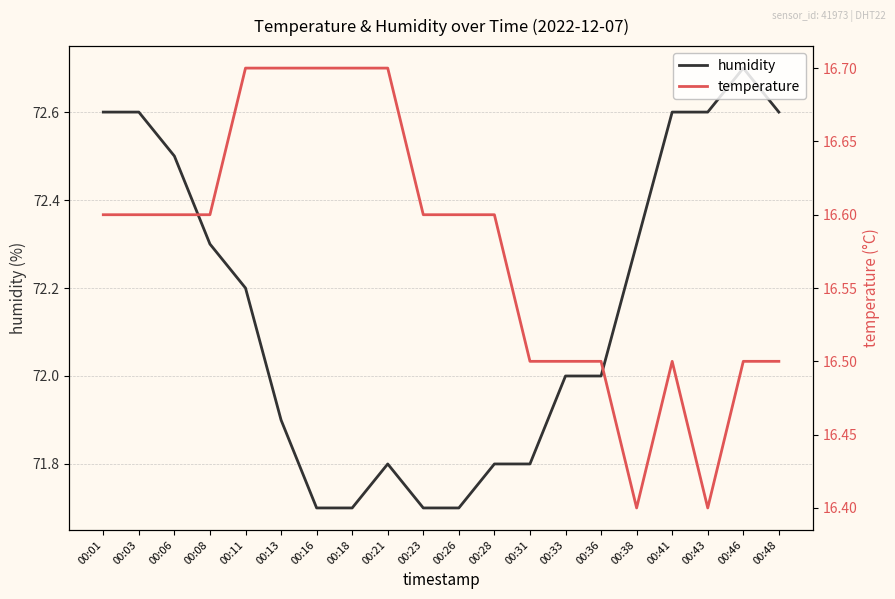

True or false: humidity has a value of 71.7 at 00:26.

True